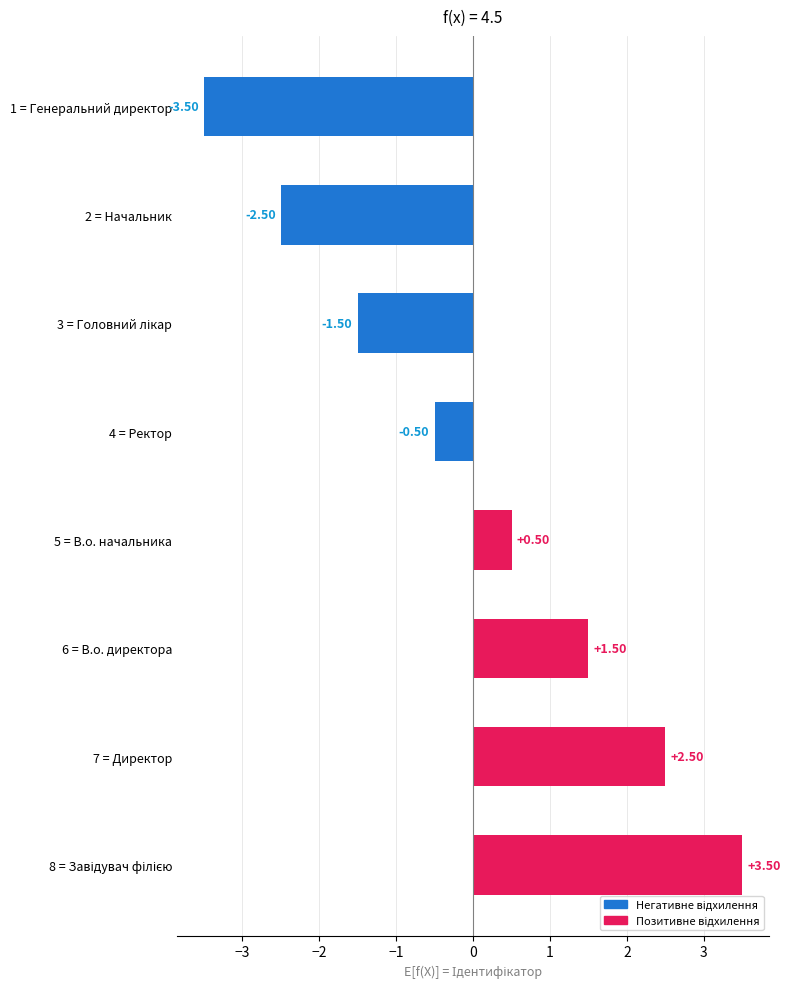

What is the difference between the second highest and minimum values?

6.0